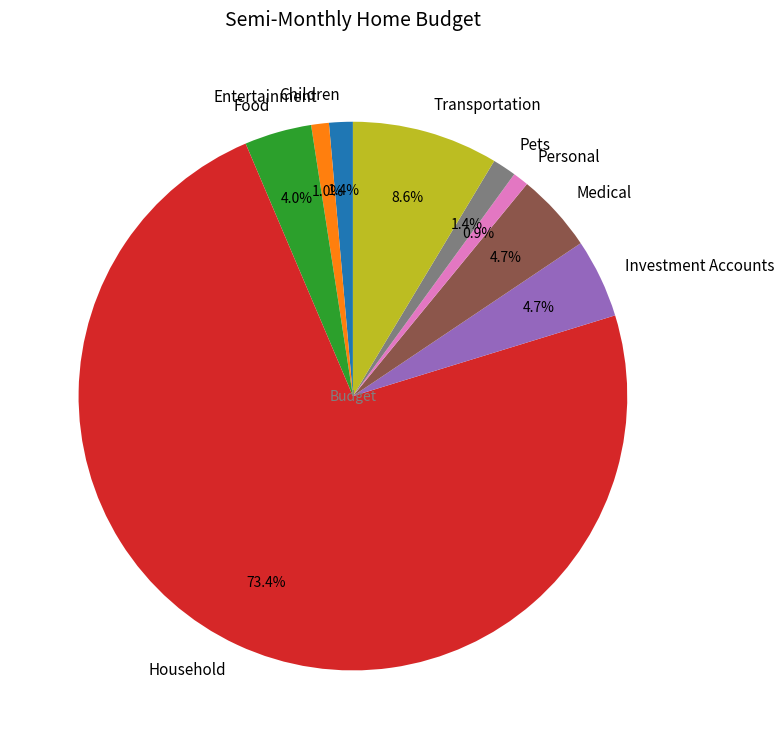

To the nearest percent, what is the difference between the largest and smallest slice percentages?

72%